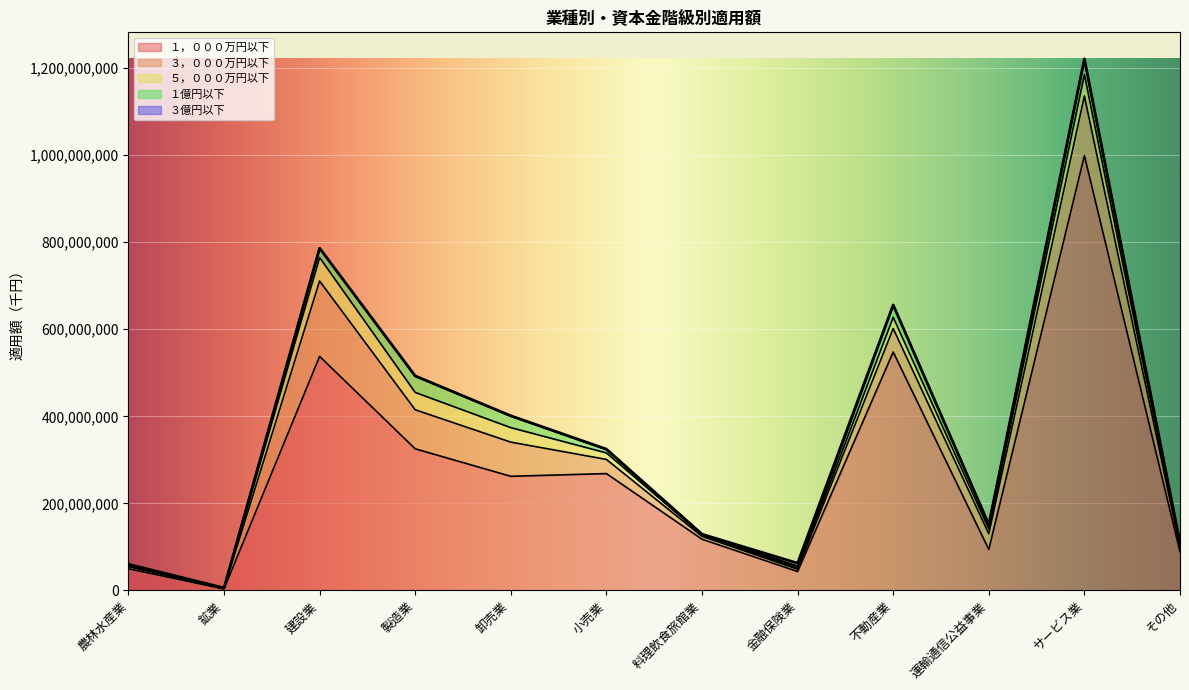

What is the difference between the maximum and minimum values in the １，０００万円以下 series?

996184694